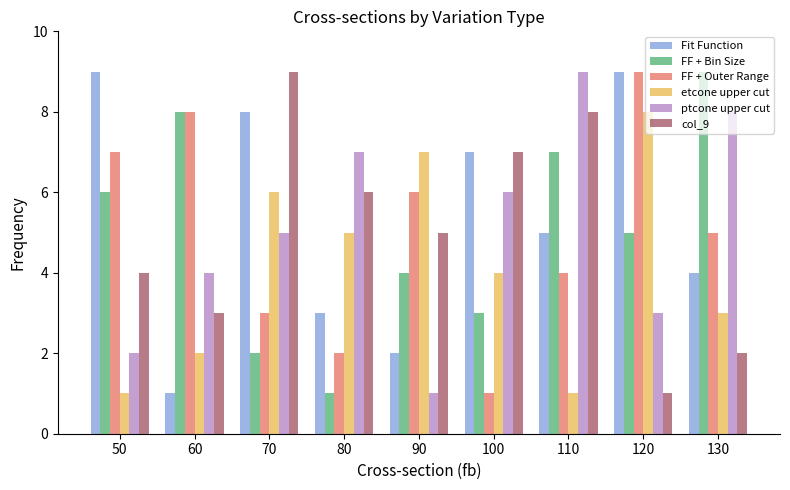

What is the approximate value of FF + Outer Range at 100?

1